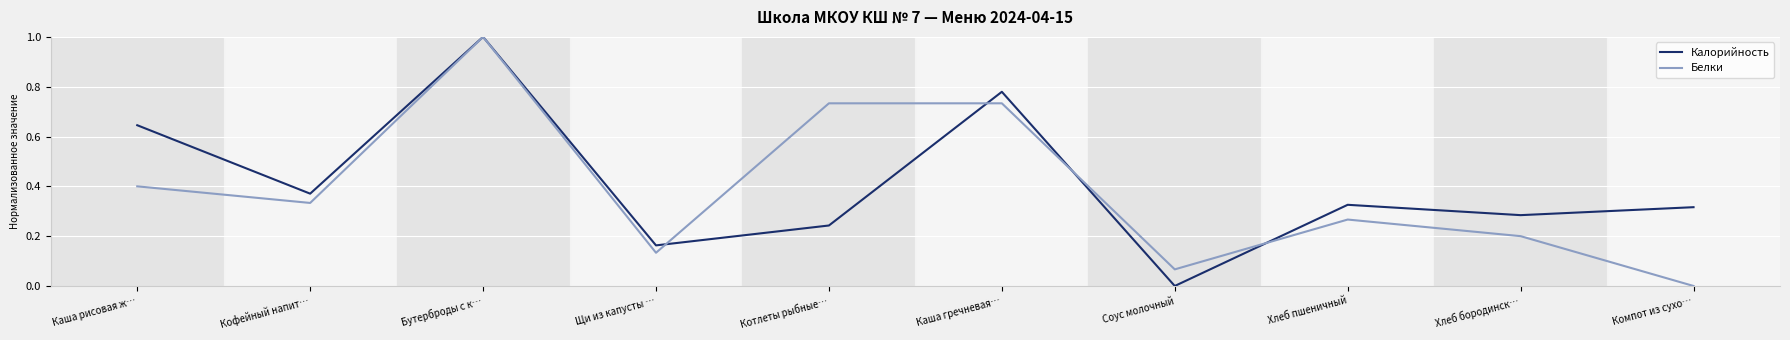

What position from the right is Каша гречневая…?

5